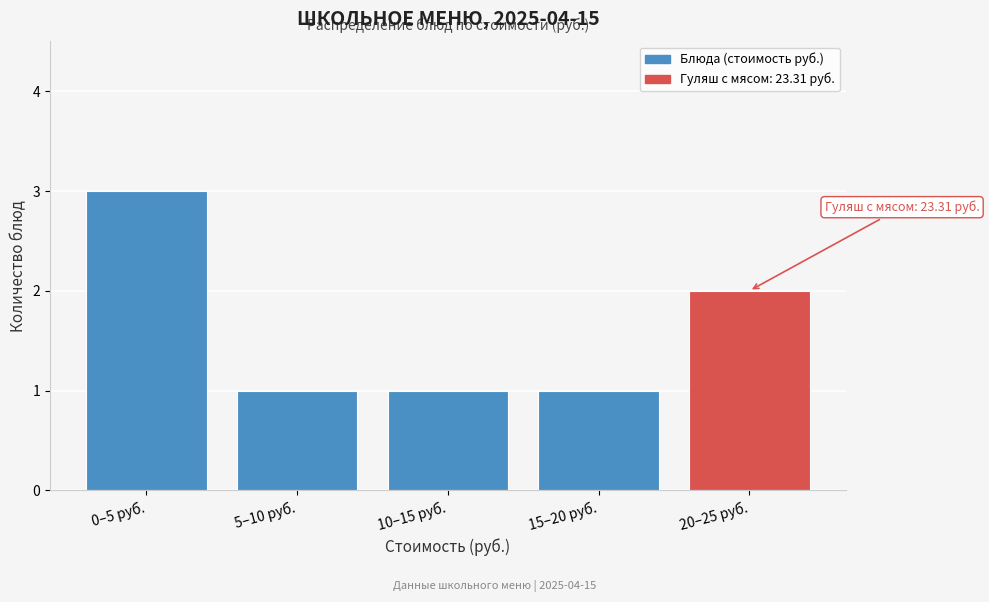

Reading left to right, what are all the values shown in this chart?

0–5 руб.=3	5–10 руб.=1	10–15 руб.=1	15–20 руб.=1	20–25 руб.=2